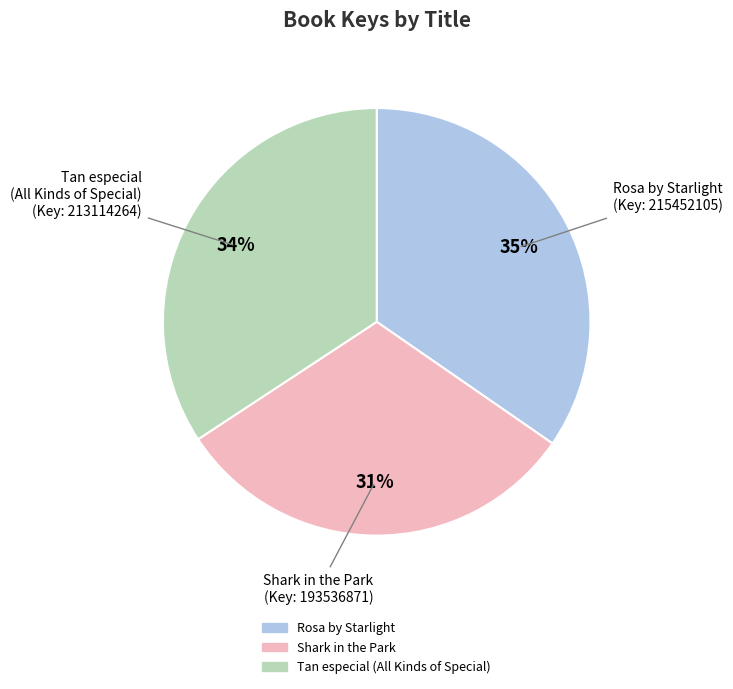

How many segments does this pie chart have?

3